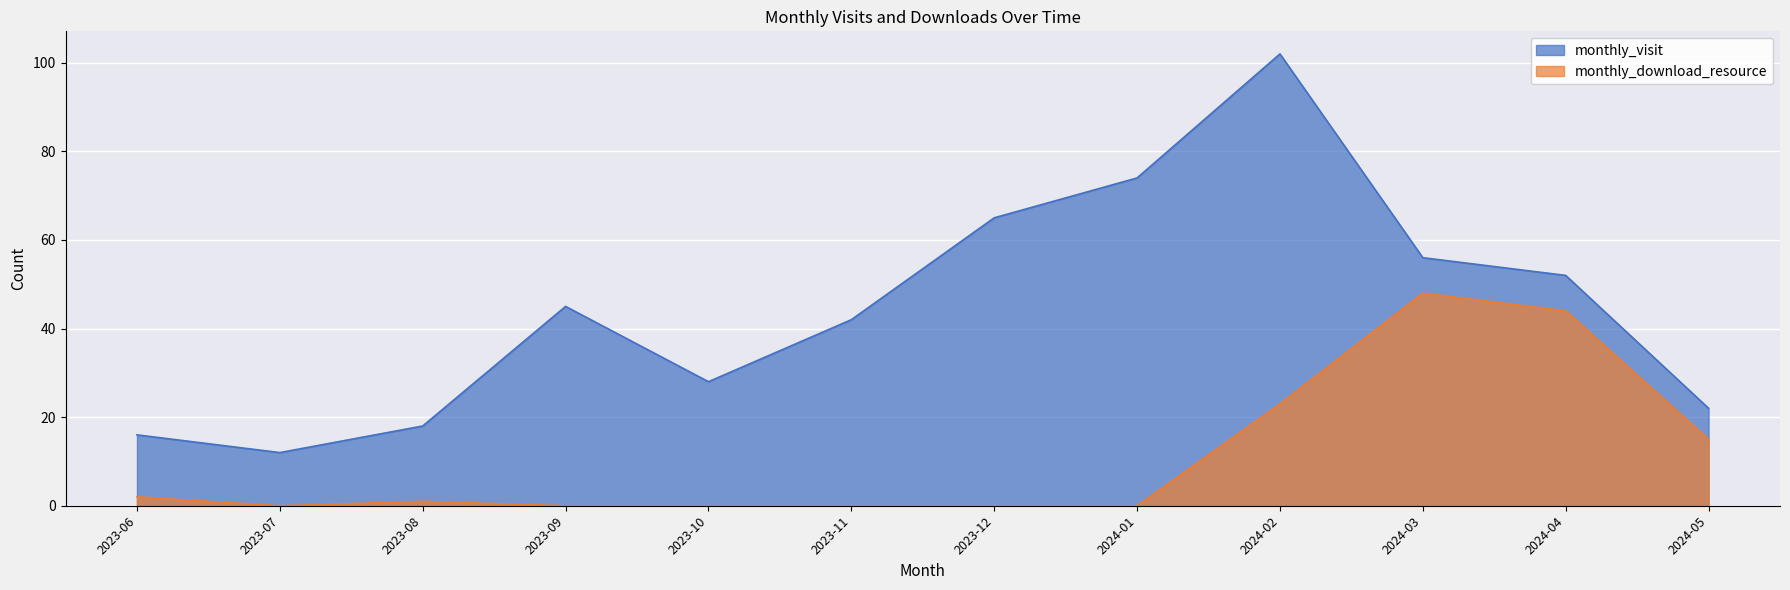

The value of monthly_download_resource at 2023-11 is -15. True or false?

False